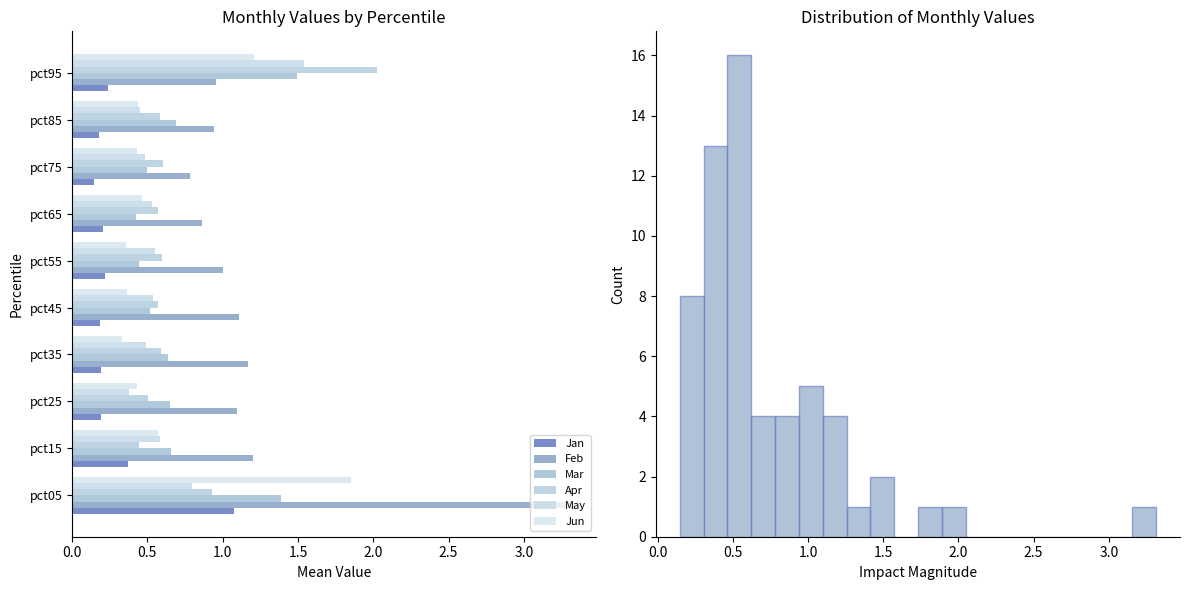

The value of Jan at pct95 is 0.1. True or false?

False